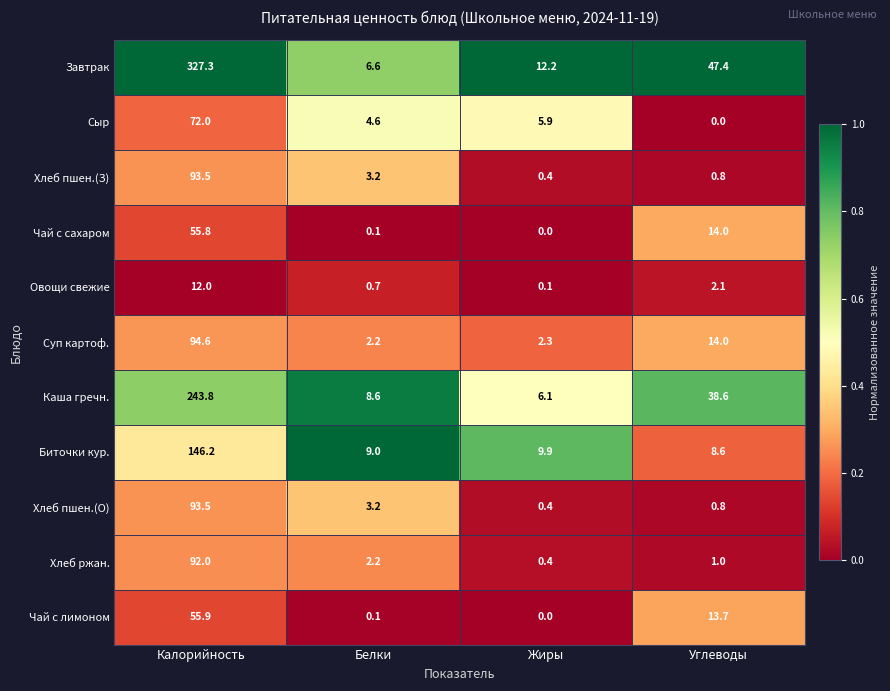

What is the total value across all series at Белки?

40.5